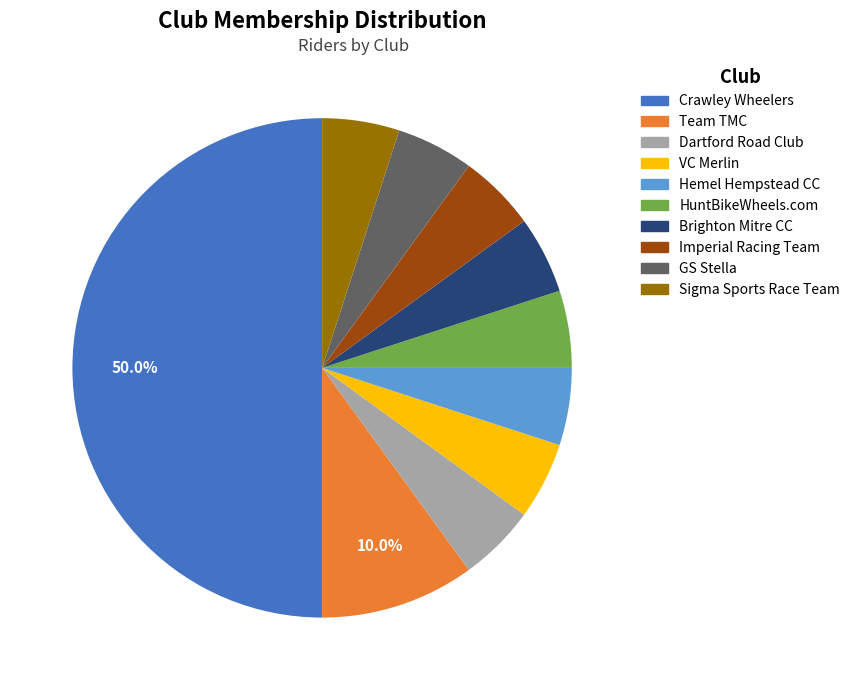

Which slice is the largest?

Crawley Wheelers